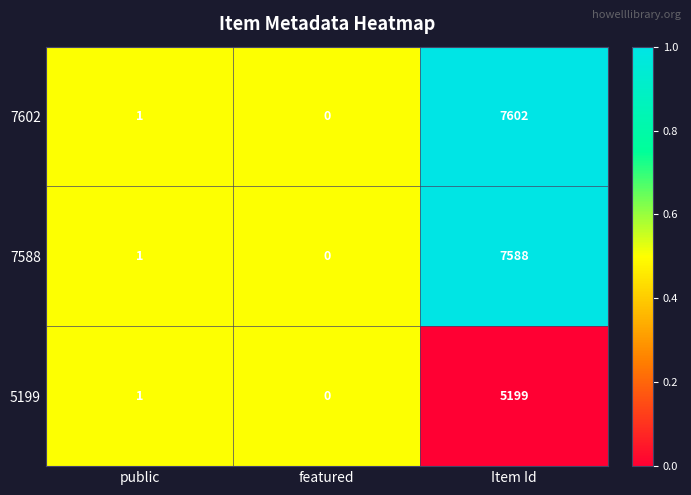

List the labels in order of 7588 value, largest first.

Item Id, public, featured